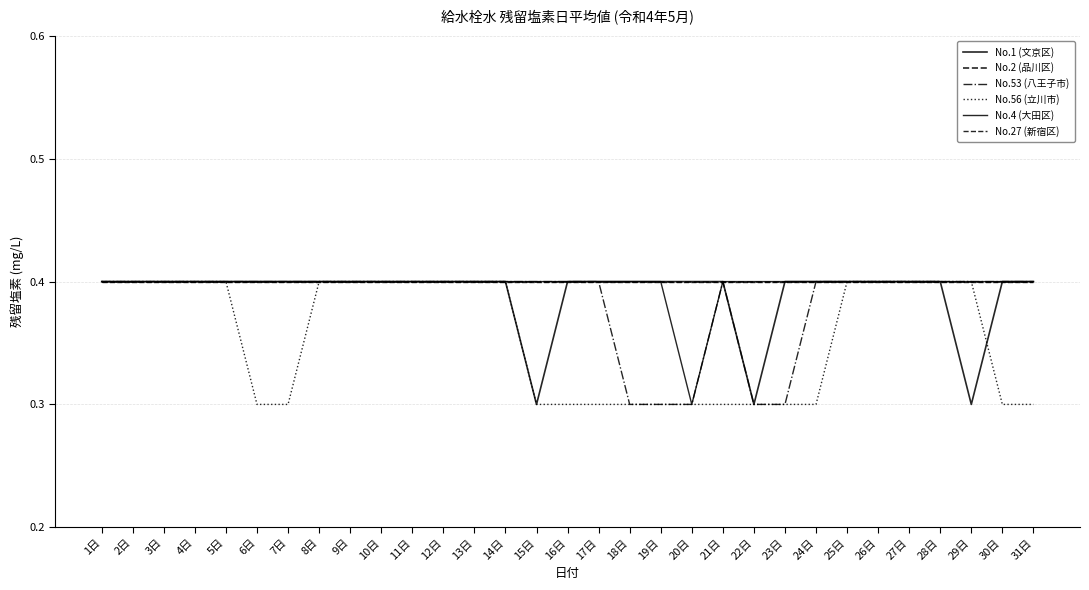

The No.1 (文京区) series shows 0.4 at 12日. True or false?

True